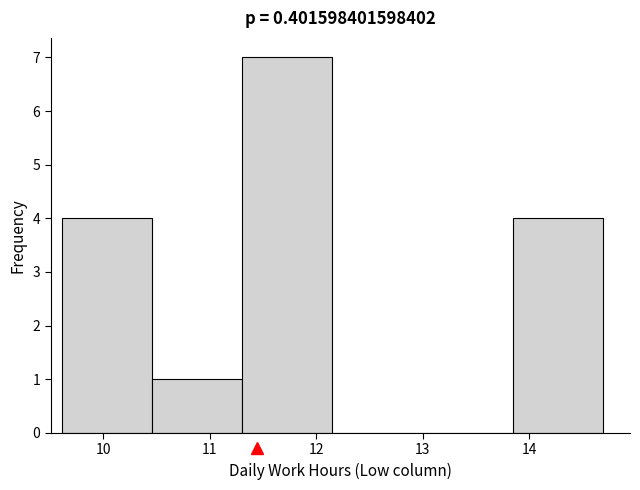

Reading left to right, transcribe this chart: for each bar, give the range it covers on the x-axis and its height. Neither the bar edges nor the heights are printed on the chart, so give them approximately, as read against the axes.

9.6 to 10.5: 4
10.5 to 11.3: 1
11.3 to 12.2: 7
12.2 to 13.0: 0
13.0 to 13.8: 0
13.8 to 14.7: 4